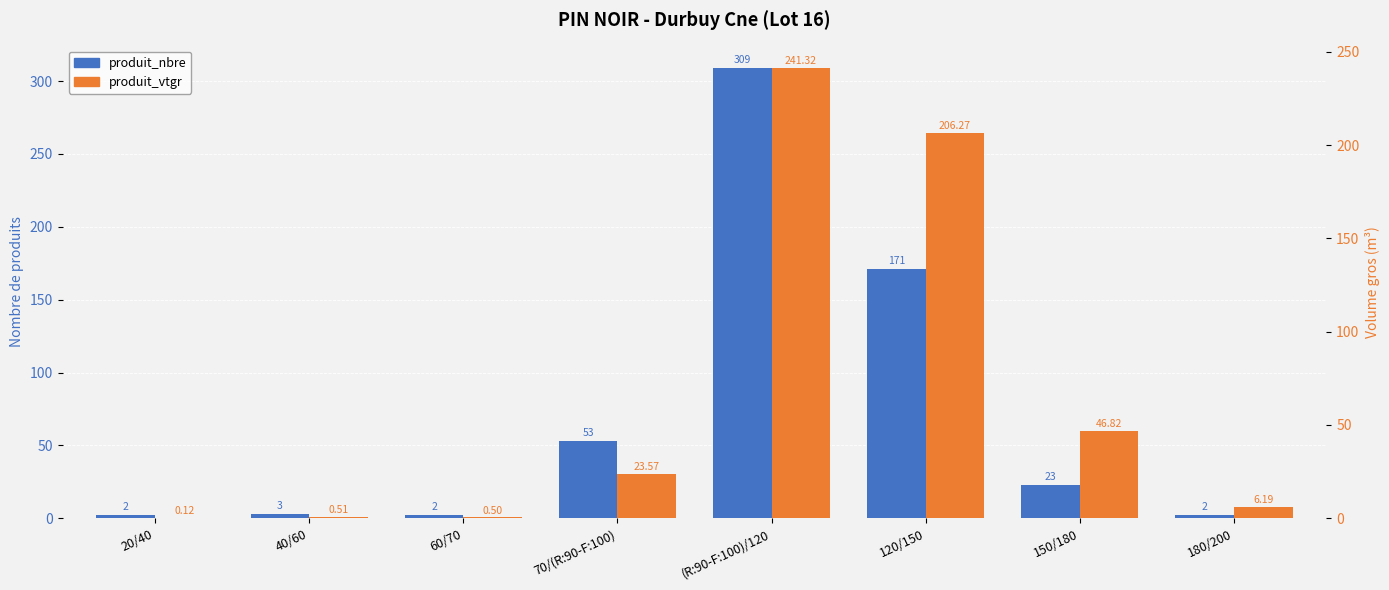

At which category is the sum across all series the highest?

(R:90-F:100)/120